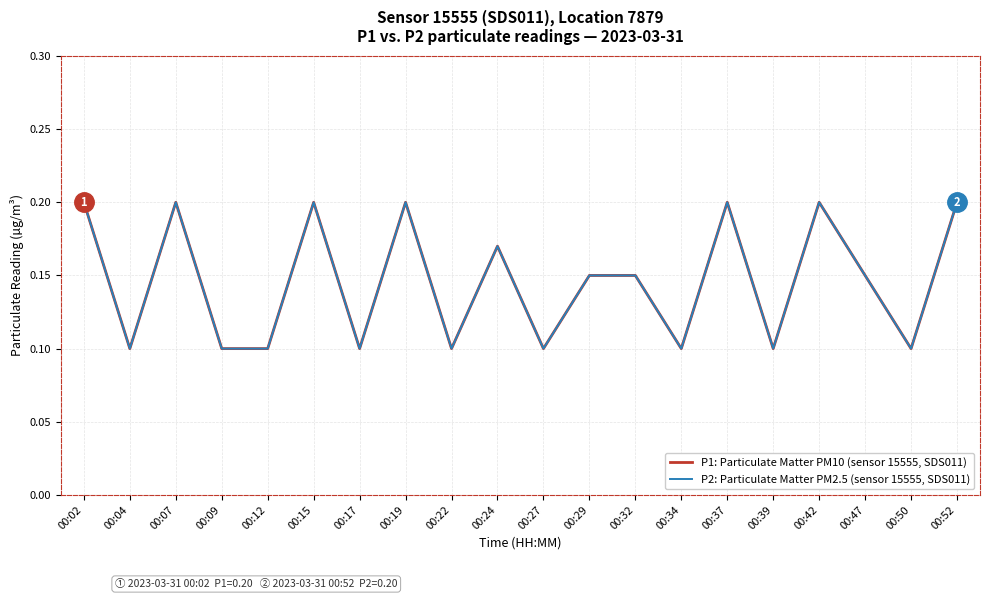

Reading left to right, list all the values displayed in this chart.

P1: Particulate Matter PM10 (sensor 15555, SDS011): 00:02=0.2	00:04=0.1	00:07=0.2	00:09=0.1	00:12=0.1	00:15=0.2	00:17=0.1	00:19=0.2	00:22=0.1	00:24=0.2	00:27=0.1	00:29=0.1	00:32=0.1	00:34=0.1	00:37=0.2	00:39=0.1	00:42=0.2	00:47=0.1	00:50=0.1	00:52=0.2
P2: Particulate Matter PM2.5 (sensor 15555, SDS011): 00:02=0.2	00:04=0.1	00:07=0.2	00:09=0.1	00:12=0.1	00:15=0.2	00:17=0.1	00:19=0.2	00:22=0.1	00:24=0.2	00:27=0.1	00:29=0.1	00:32=0.1	00:34=0.1	00:37=0.2	00:39=0.1	00:42=0.2	00:47=0.1	00:50=0.1	00:52=0.2